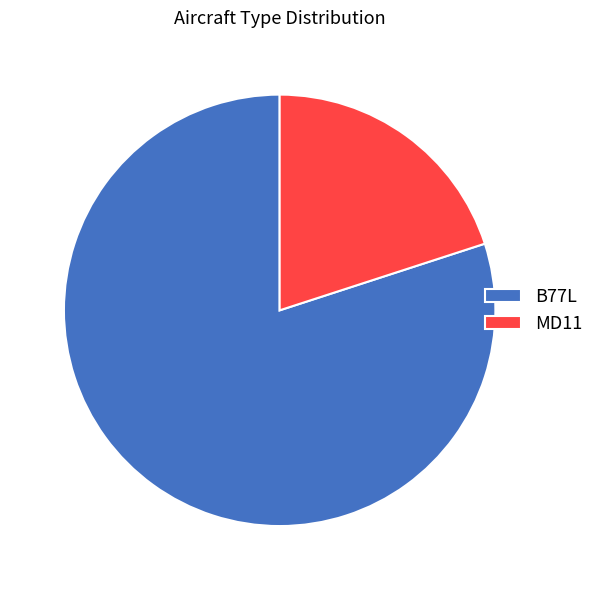

What is the majority slice?

B77L